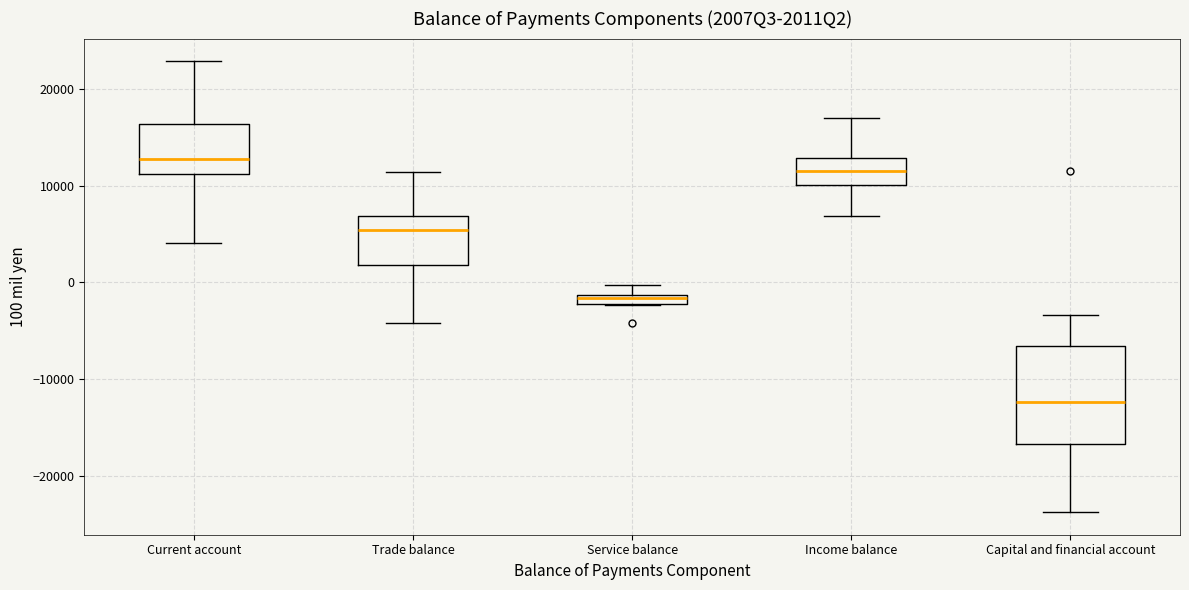

Where is the upper edge of the box for Service balance on the y-axis? The values are not printed on the chart, so give them approximately, as read against the axis.

-1000